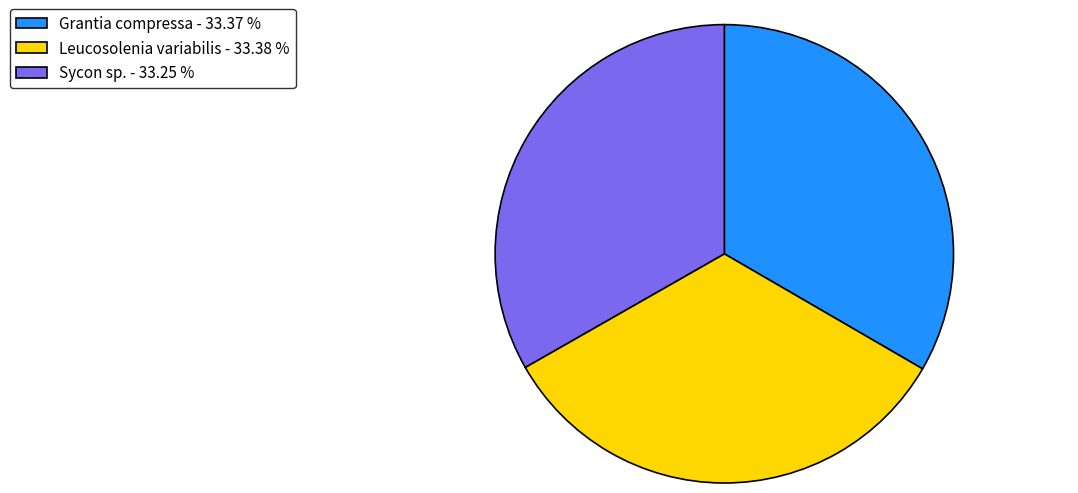

Is the sum of Leucosolenia variabilis - 33.38 % and Sycon sp. - 33.25 % greater than half?

Yes